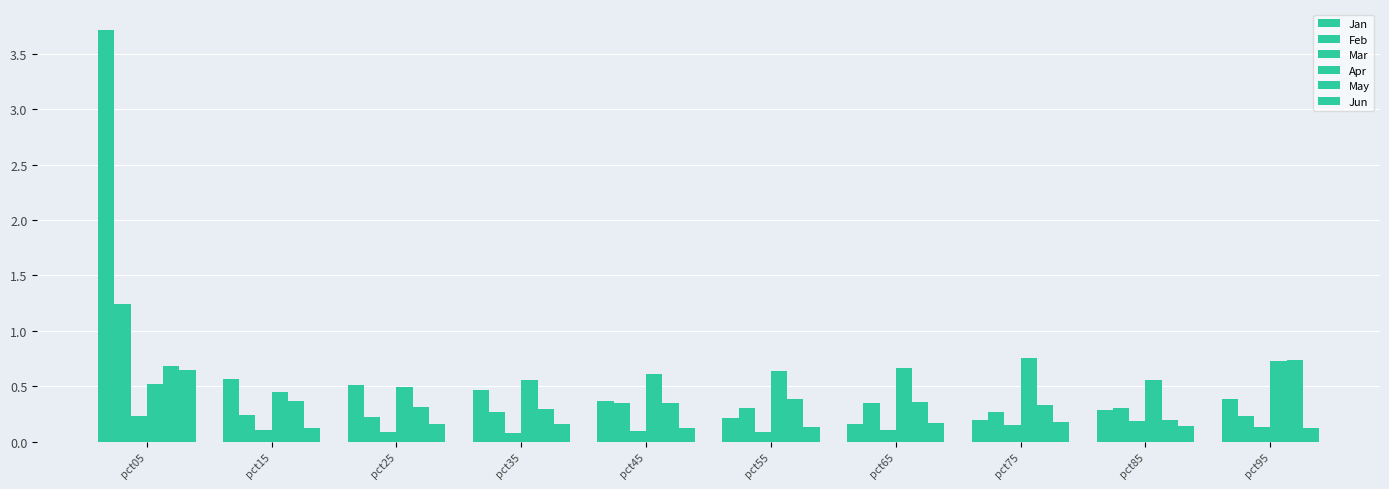

How many bars are there in total?

60